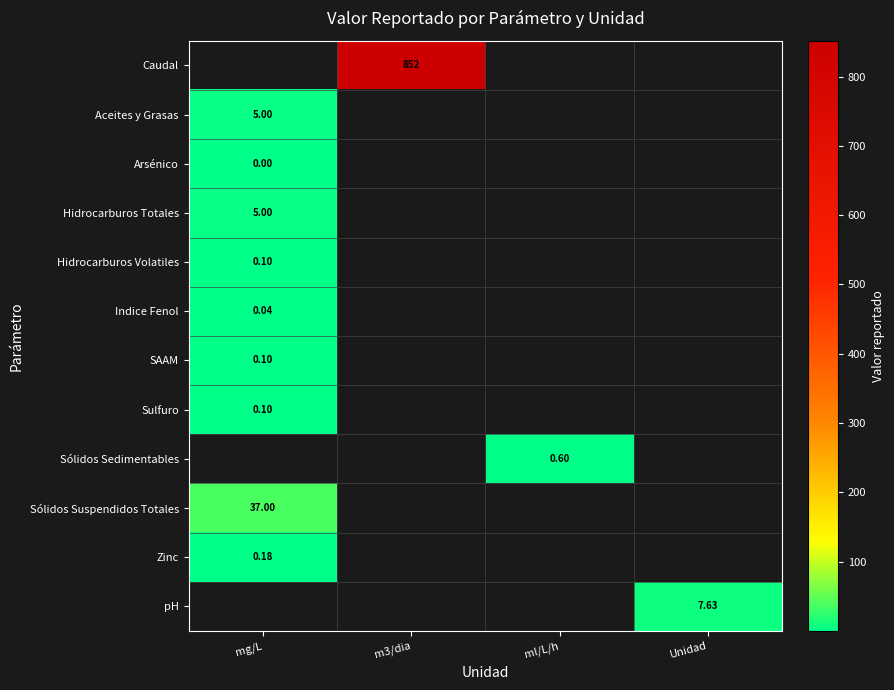

At m3/dia, list the series in order from largest to smallest.

Caudal, Aceites y Grasas, Arsénico, Hidrocarburos Totales, Hidrocarburos Volatiles, Indice Fenol, SAAM, Sulfuro, Sólidos Sedimentables, Sólidos Suspendidos Totales, Zinc, pH